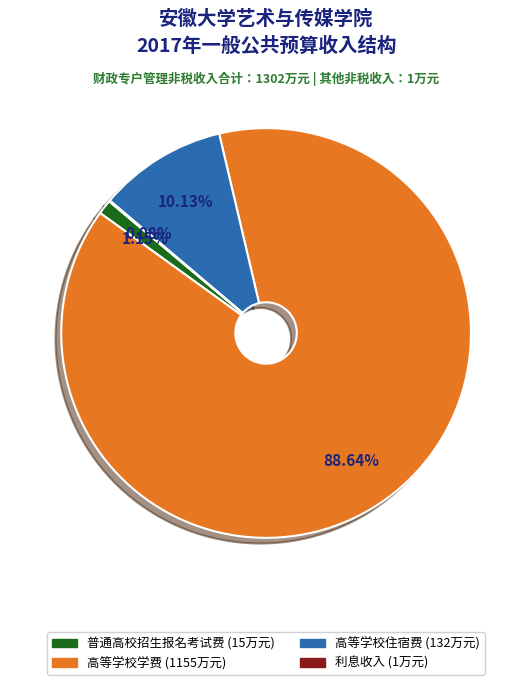

The 普通高校招生报名考试费 slice represents 1% of the pie. True or false?

True